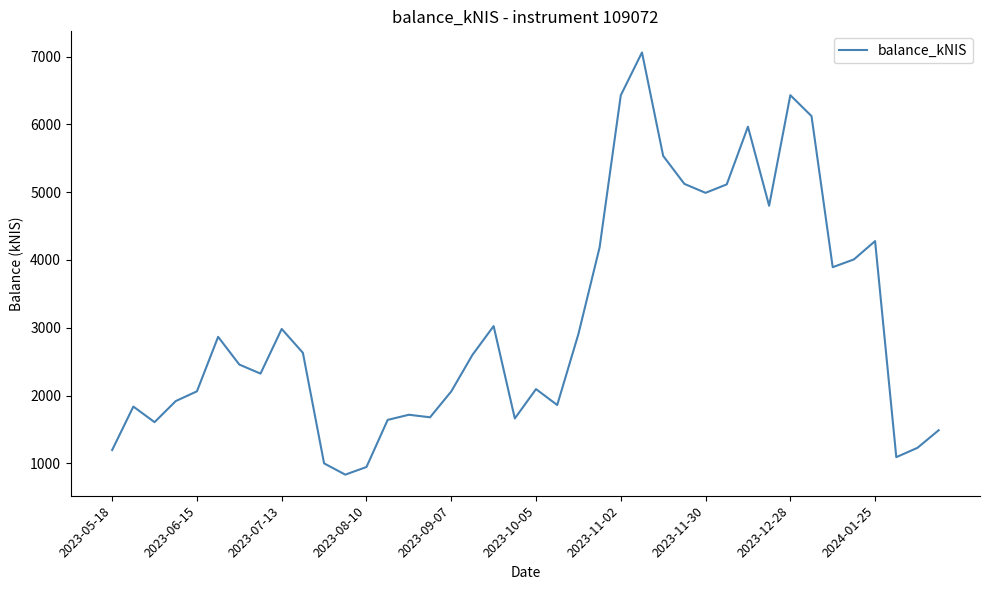

What is the greatest value displayed?

7060.4